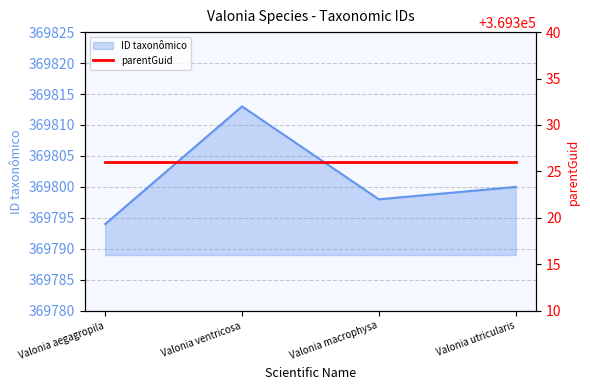

Is it true that the value at Valonia macrophysa is 95652?

False